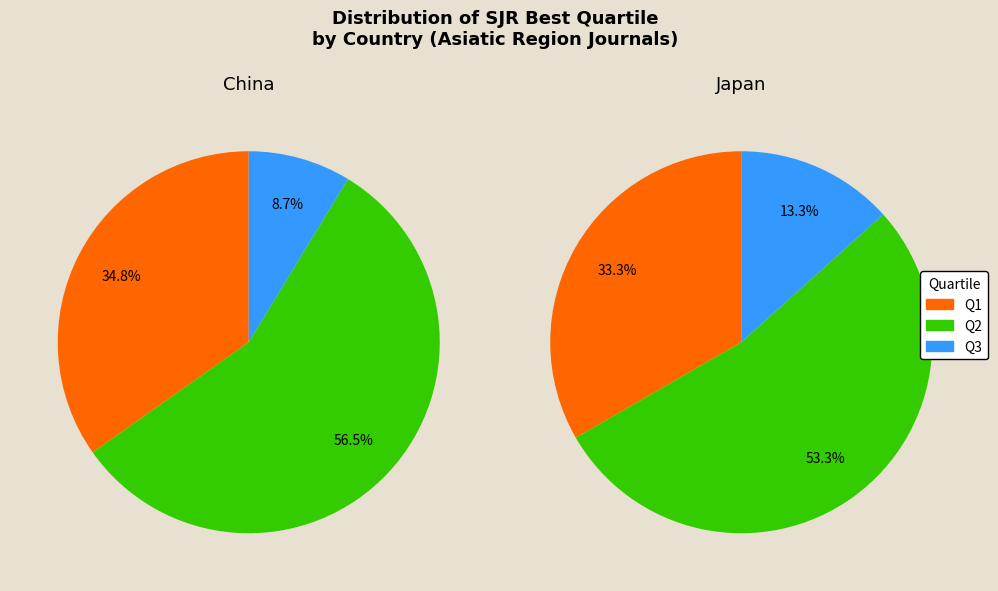

What is the majority slice?

Q2